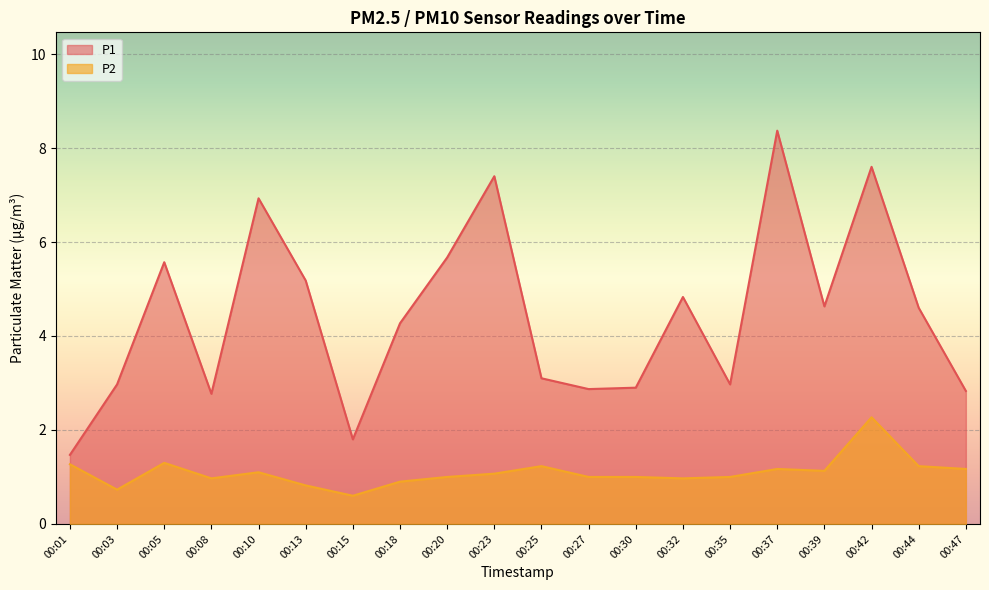

True or false: P2 has more than 1 interior local peaks.

True